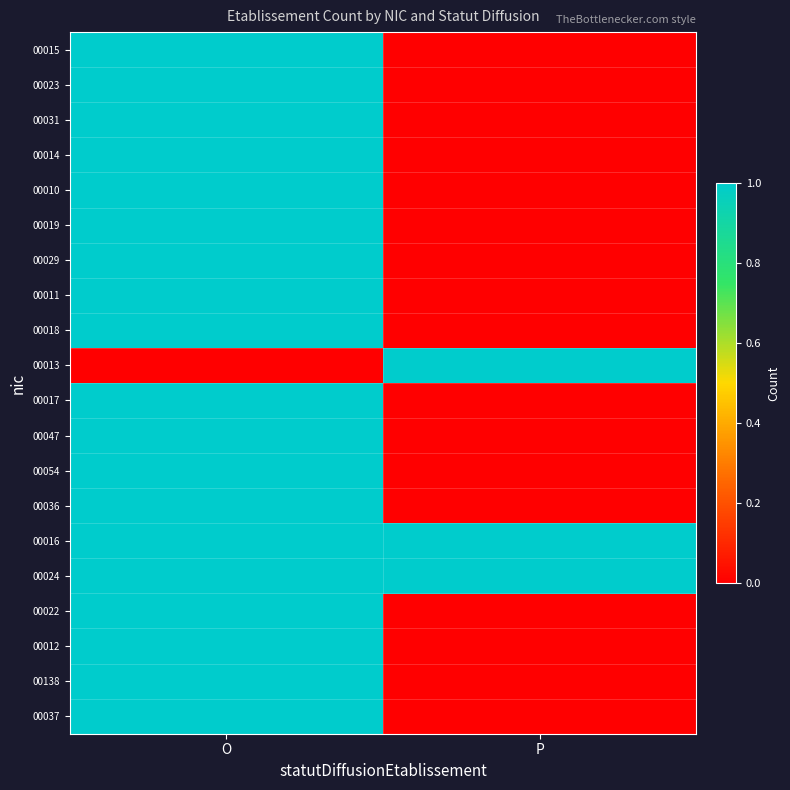

Which label corresponds to the largest value in the chart?

O